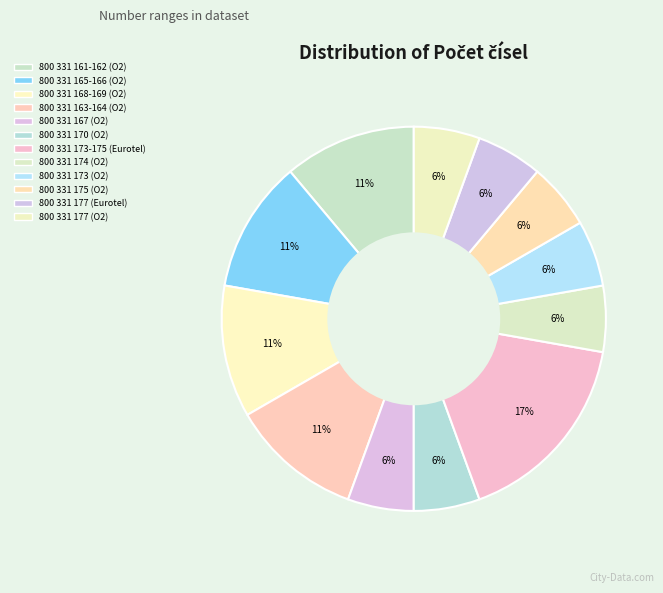

Count the number of slices in the pie.

12